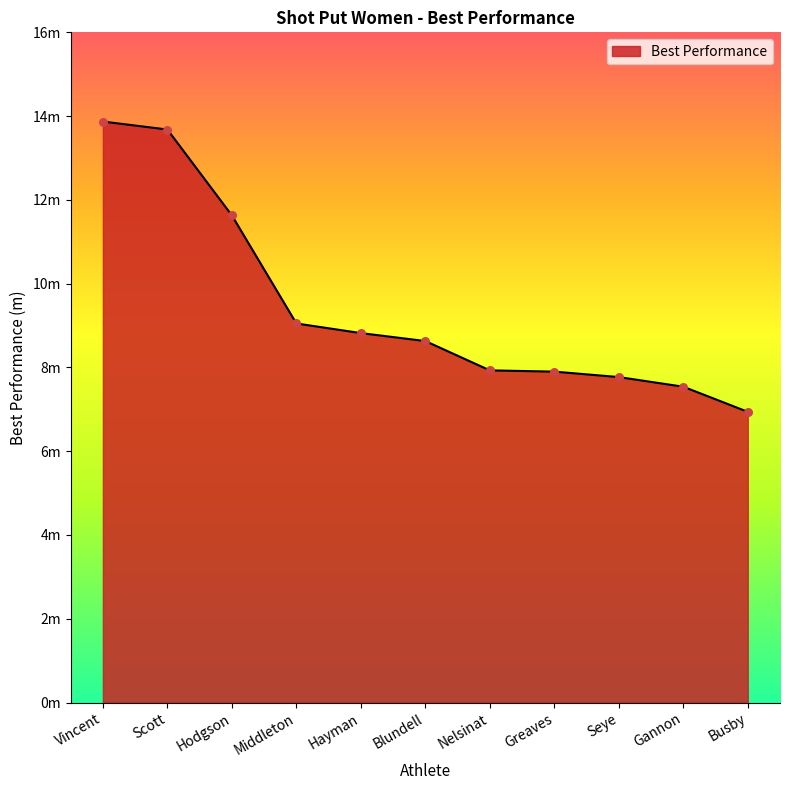

Does the chart have visible grid lines?

No